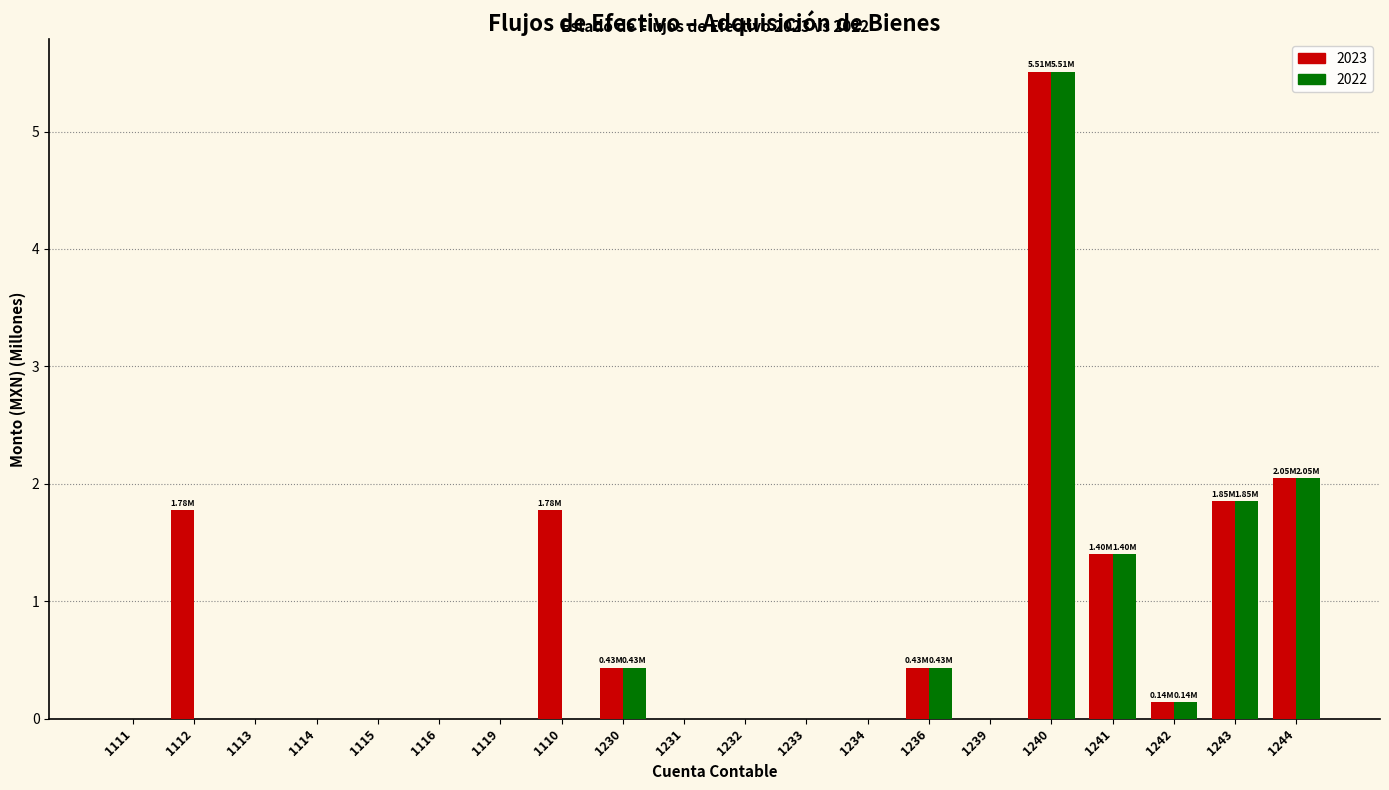

What is the total value across all series at 1244?

4.1